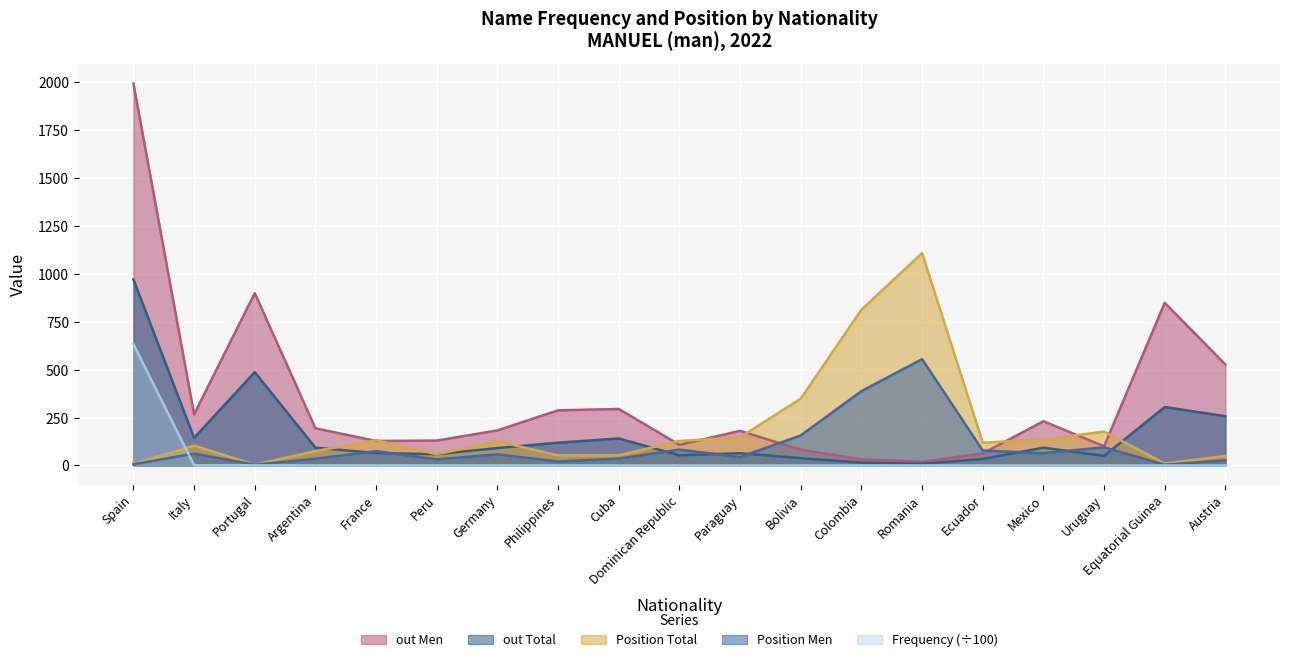

How many intersections are there between Position Men and out Men?

2